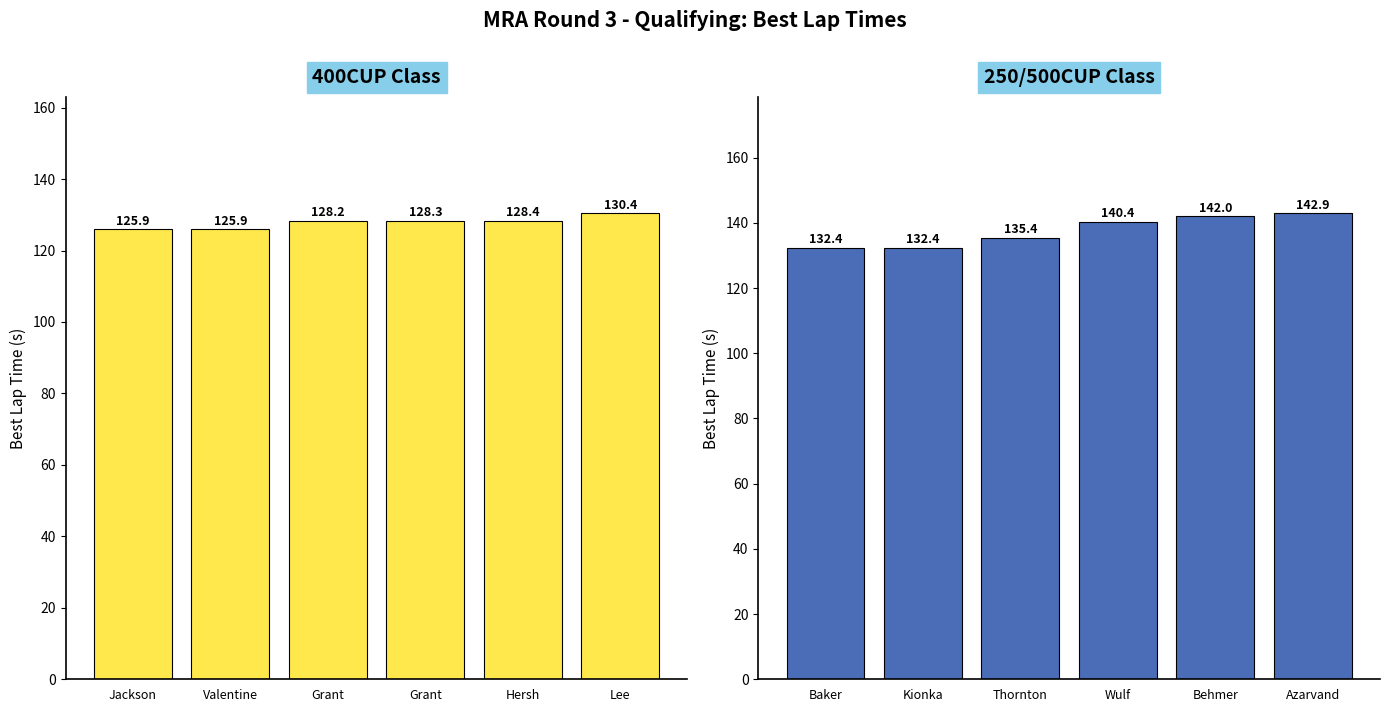

List the series in order of their peak value, highest first.

Best Lap Time (250/500CUP), Best Lap Time (400CUP)